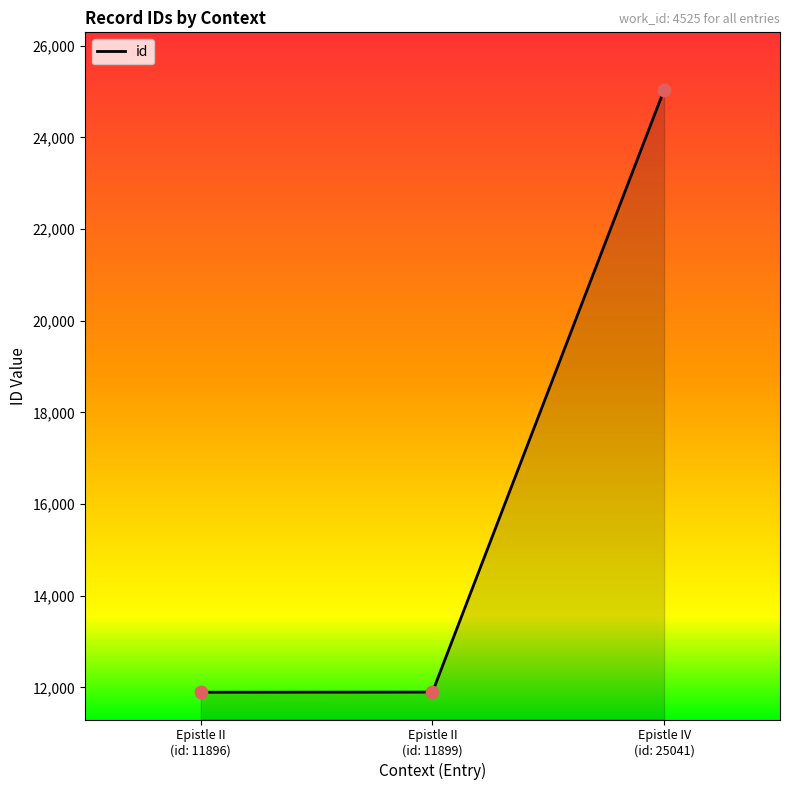

What is the change in value from Epistle II
(id: 11899) to Epistle IV
(id: 25041)?

+13142